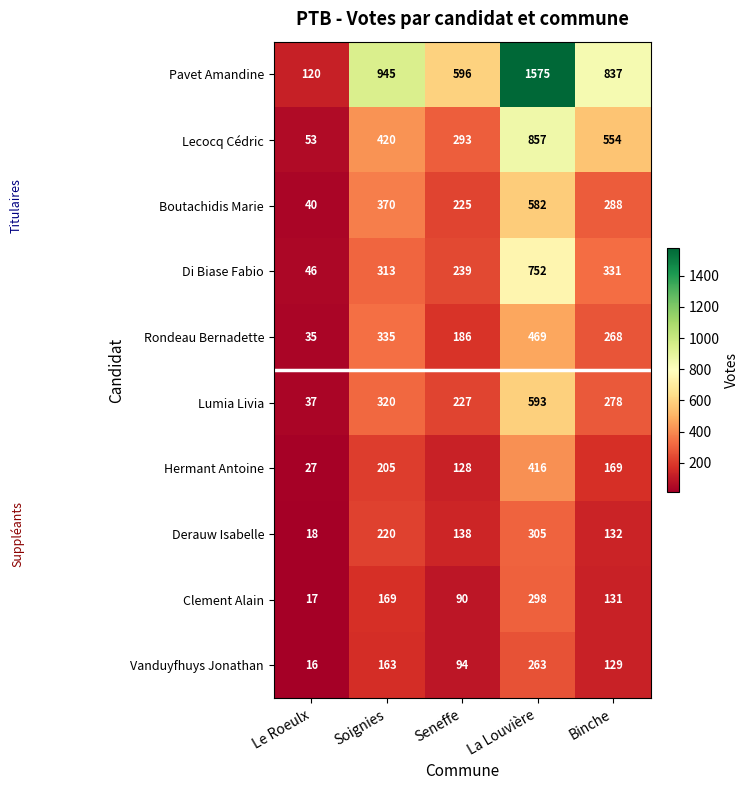

What is the minimum value shown in the chart?

16